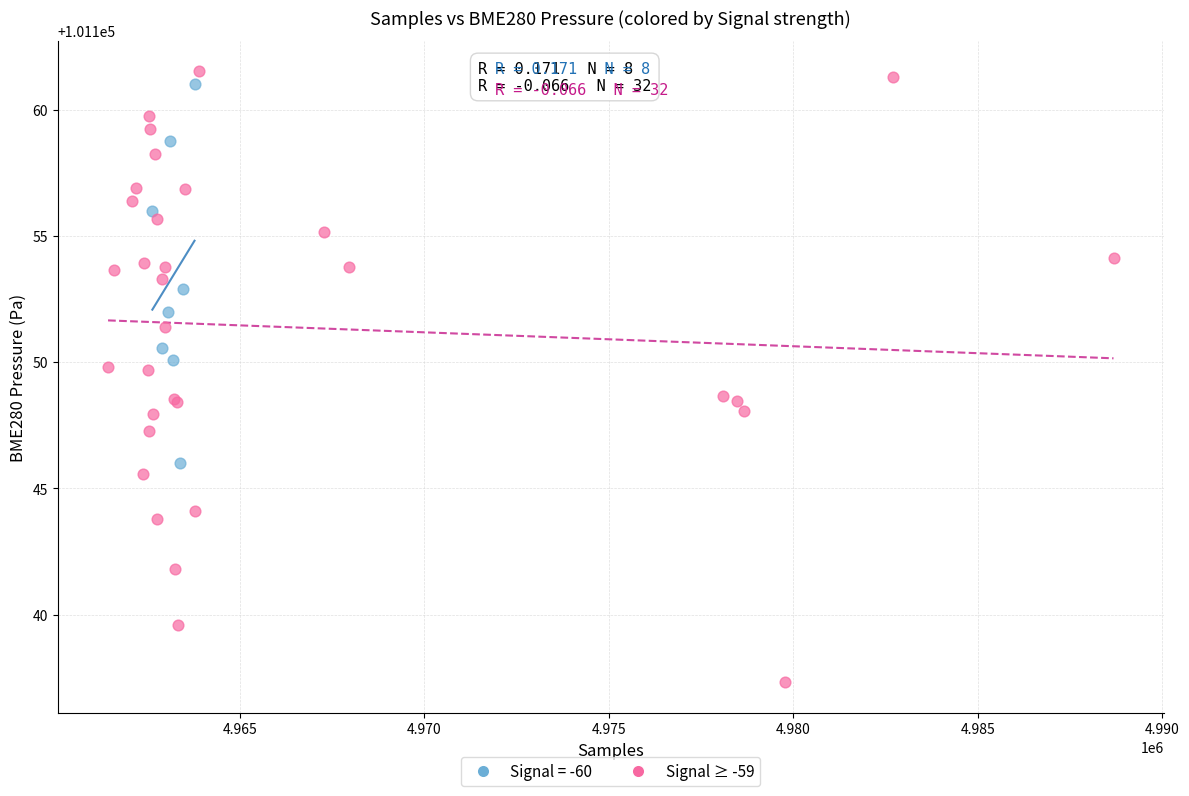

Which series has the widest spread of Y values?

Signal ≥ -59